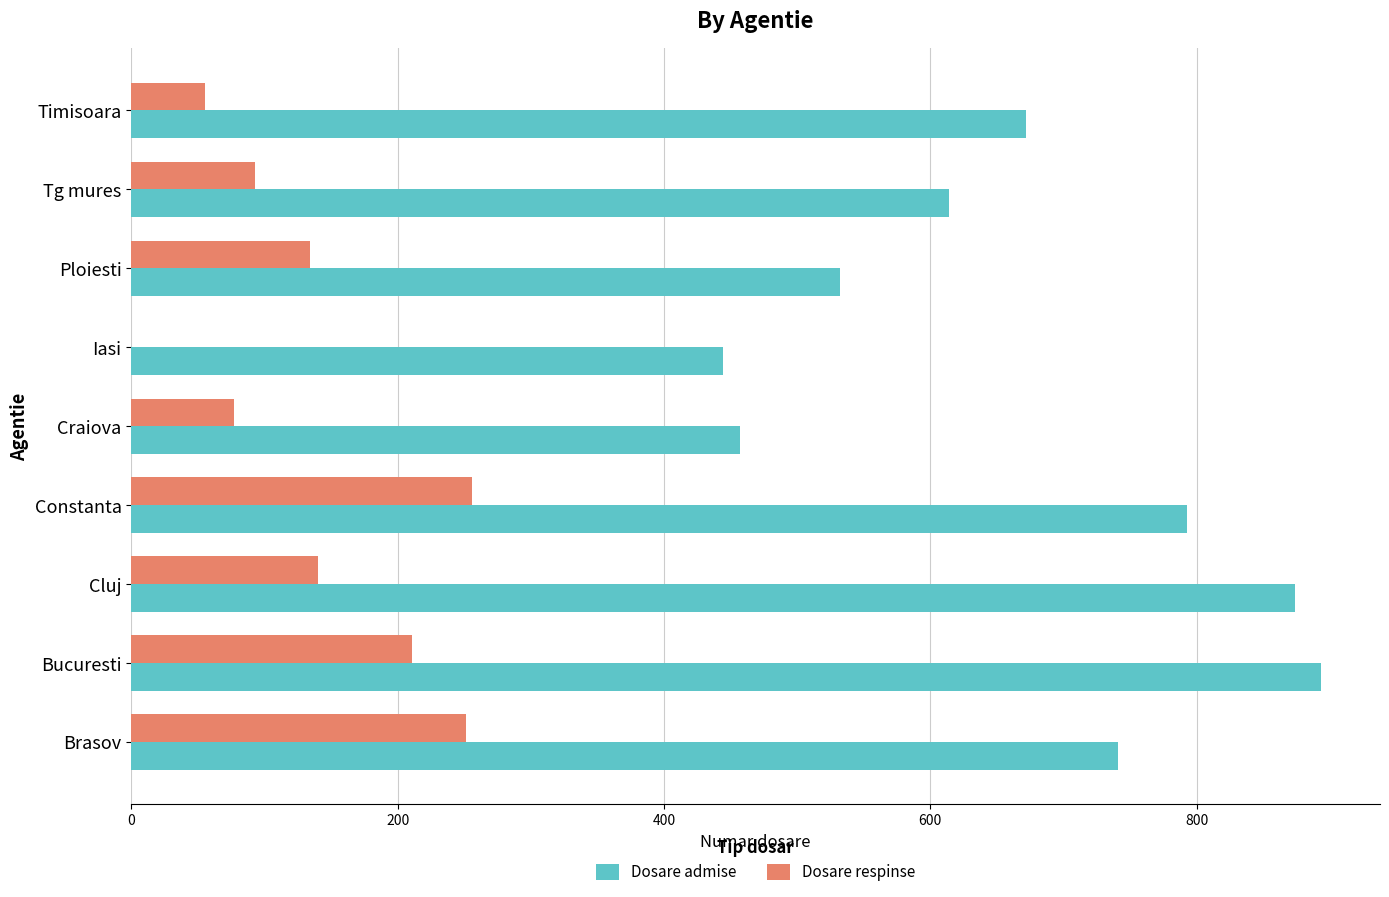

What is the average value of the Dosare respinse series?

135